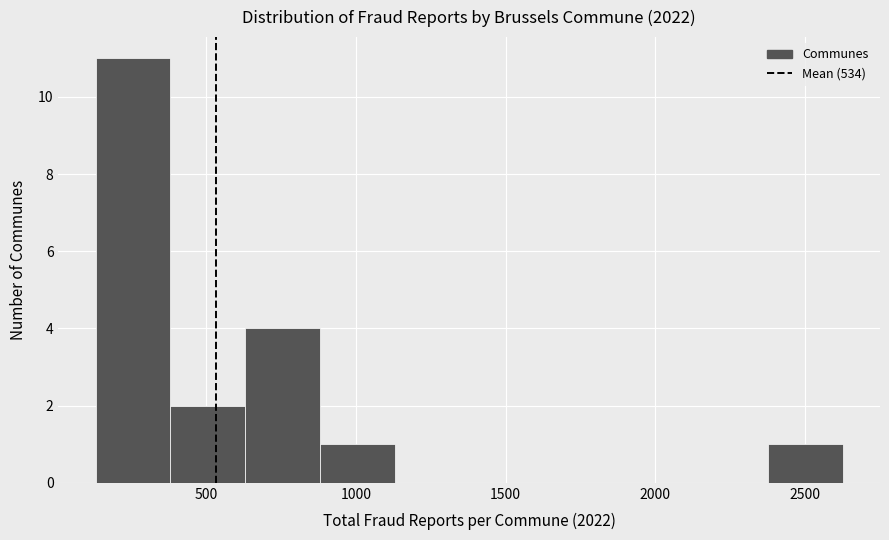

Reading left to right, transcribe this chart: for each bar, give the range it covers on the x-axis and its height. Neither the bar edges nor the heights are printed on the chart, so give them approximately, as read against the axes.

150 to 400: 11
400 to 650: 2
650 to 900: 4
900 to 1150: 1
1150 to 1400: 0
1400 to 1650: 0
1650 to 1900: 0
1900 to 2150: 0
2150 to 2400: 0
2400 to 2650: 1